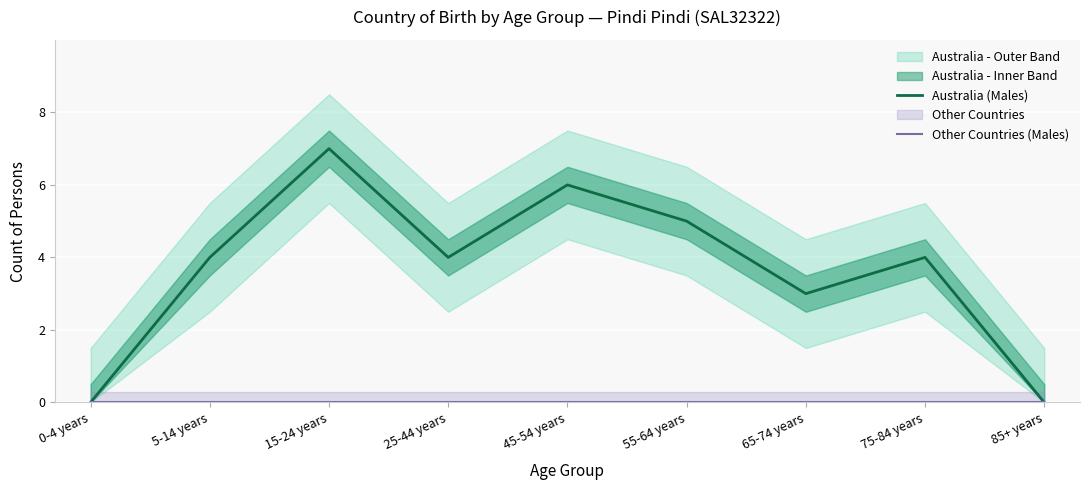

At how many categories does at least one series exceed 3?

6